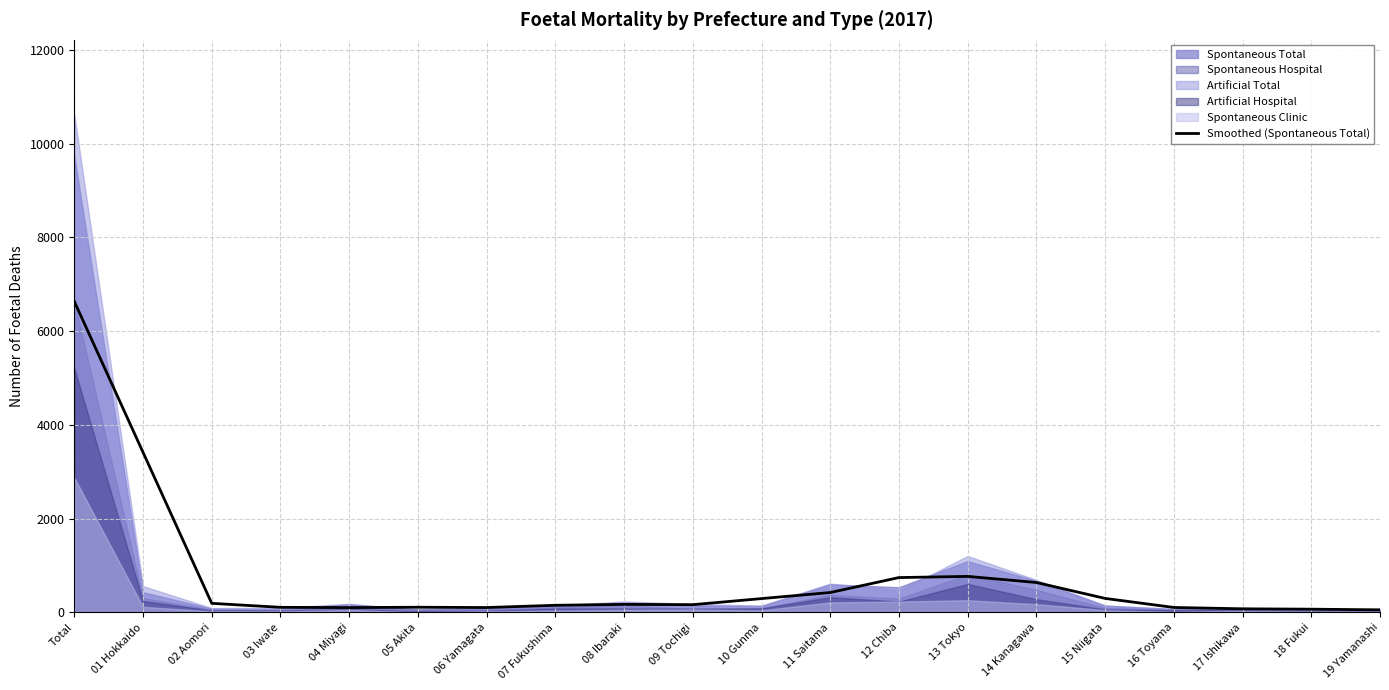

Which label corresponds to the smallest value in the chart?

19 Yamanashi